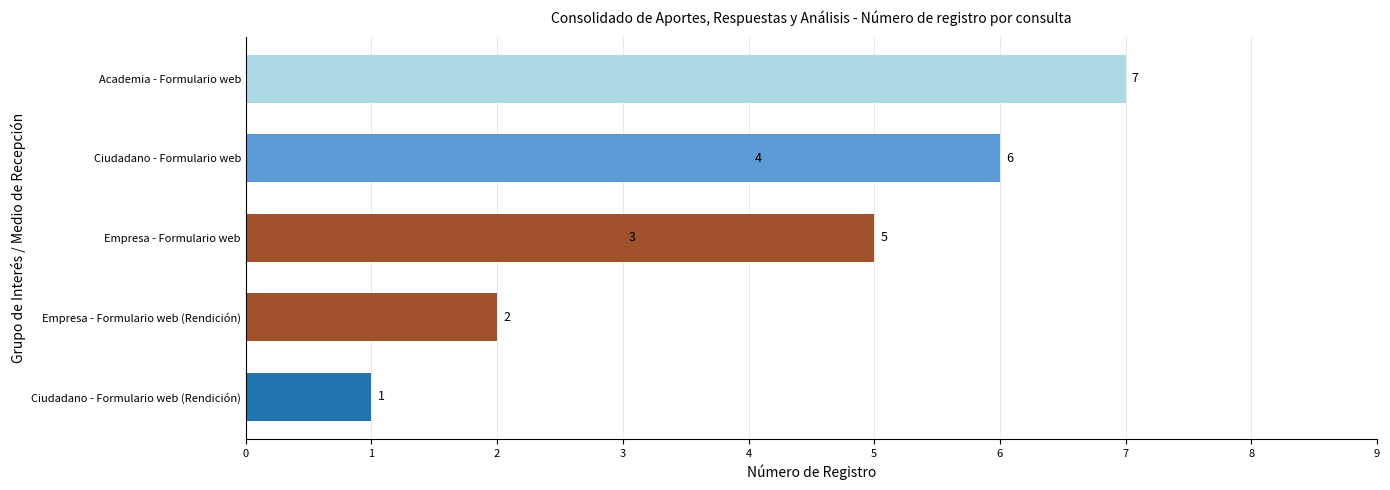

What is the difference between the maximum and minimum values?

6